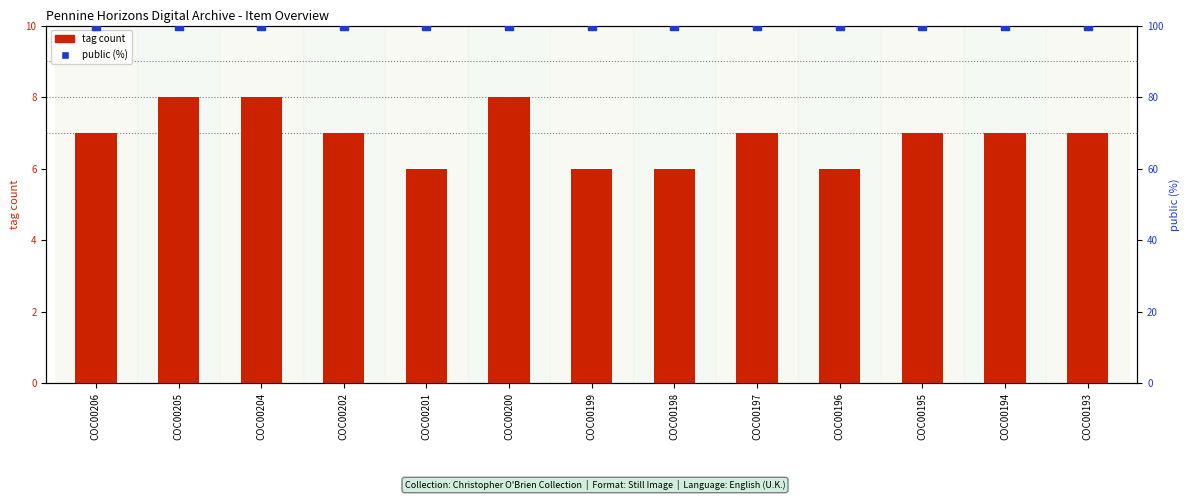

Which series contains the highest Y value?

public (%)